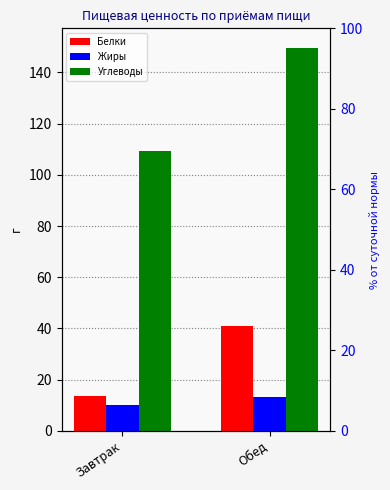

What is the difference between the maximum and minimum values in the Жиры series?

3.3